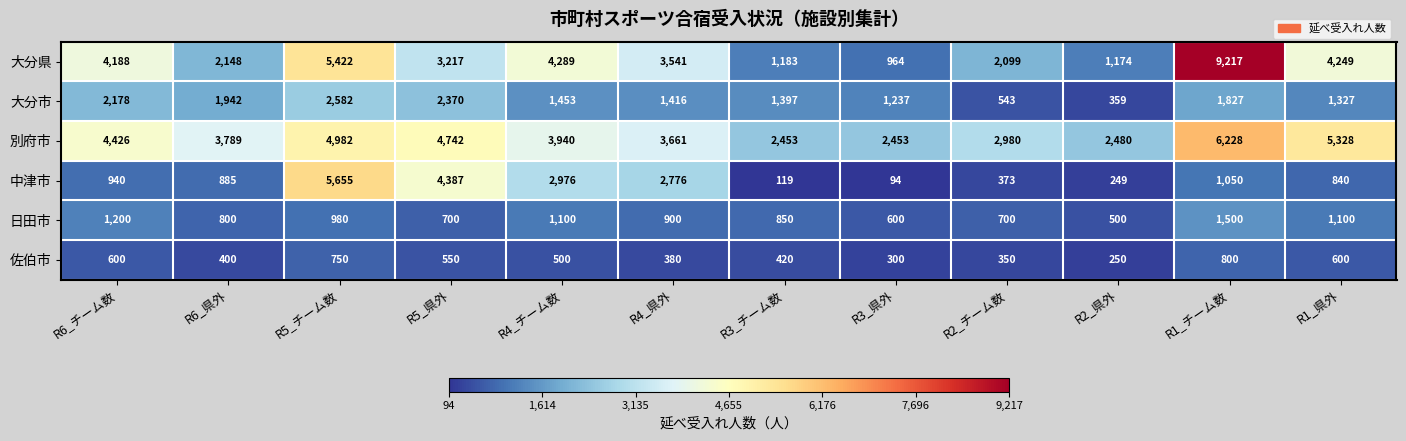

How many 日田市 values are between 700 and 1100?

8